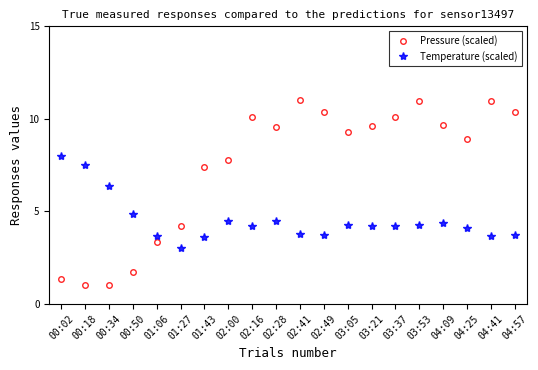

What is the value of the Temperature (scaled) point at the 16th from the left?

4.3